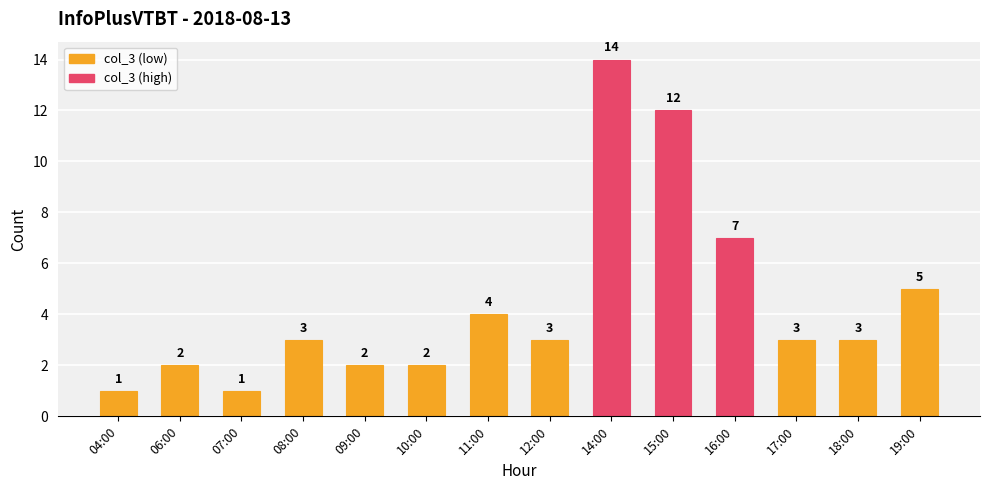

What is the maximum value shown in the chart?

14